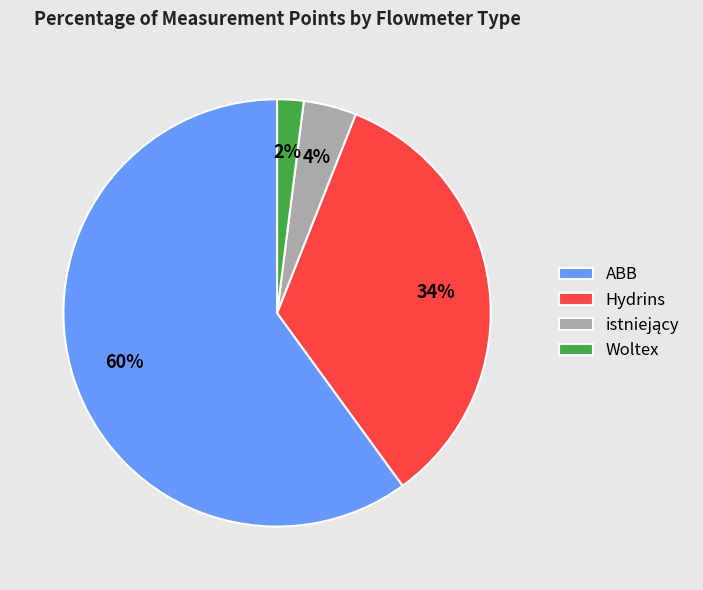

What percentage is the Hydrins slice, to the nearest percent?

34%